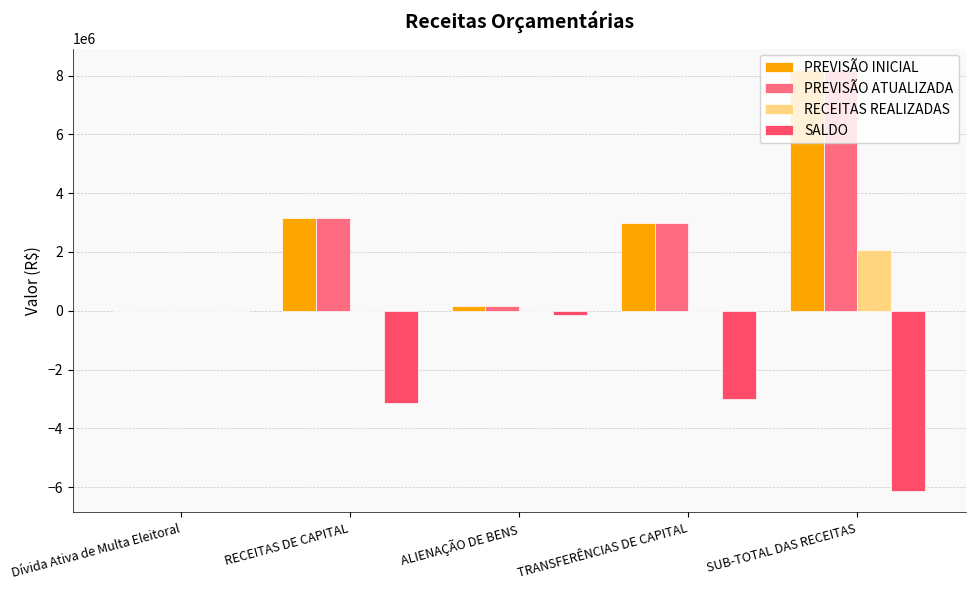

How many data points does each series have?

5